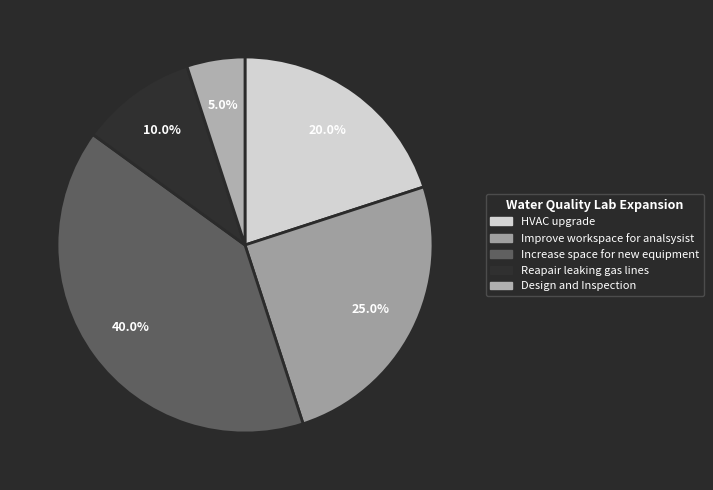

Which slice is the smallest?

Design and Inspection